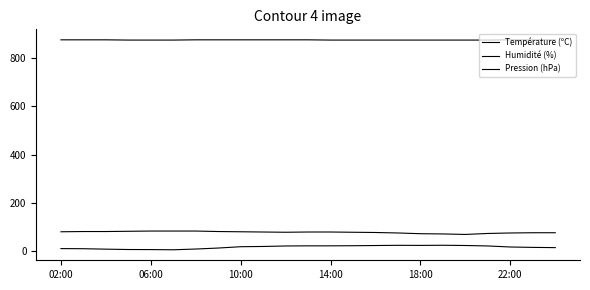

Does the chart display data point markers on the line(s)?

No